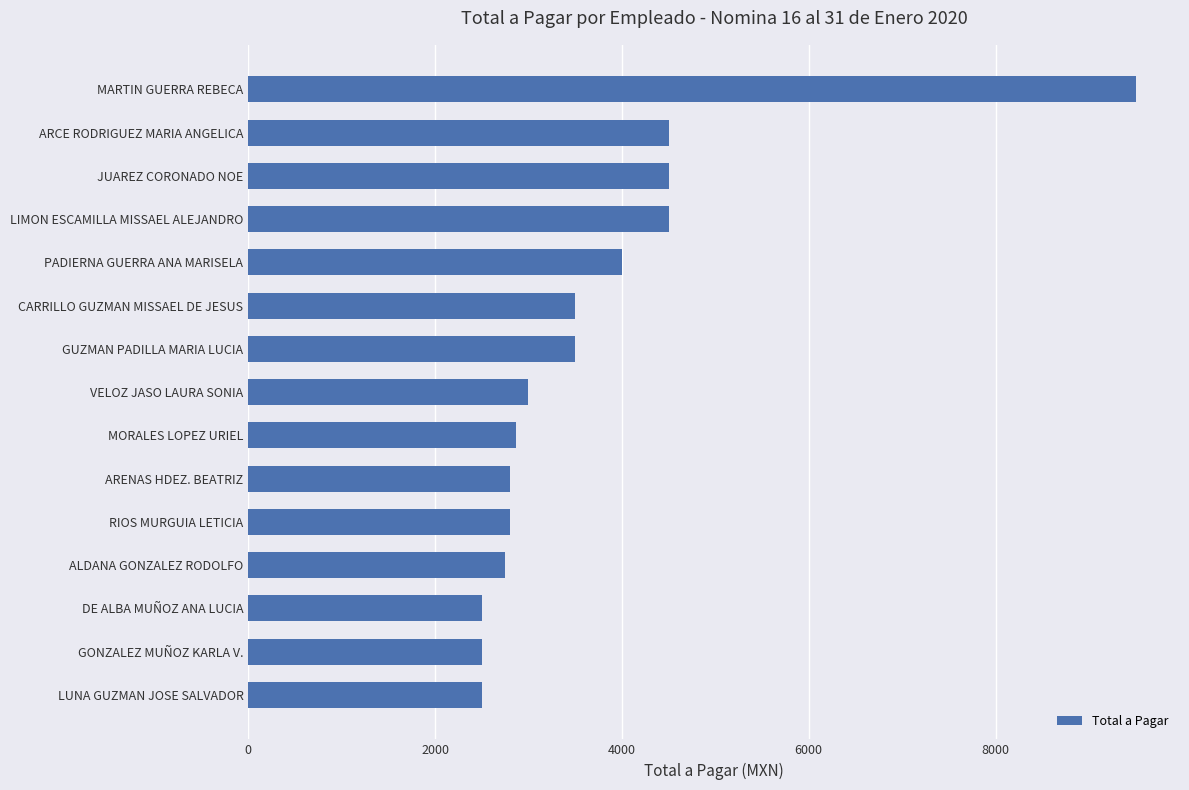

What is the value of the 13th bar from the top?

2500.0